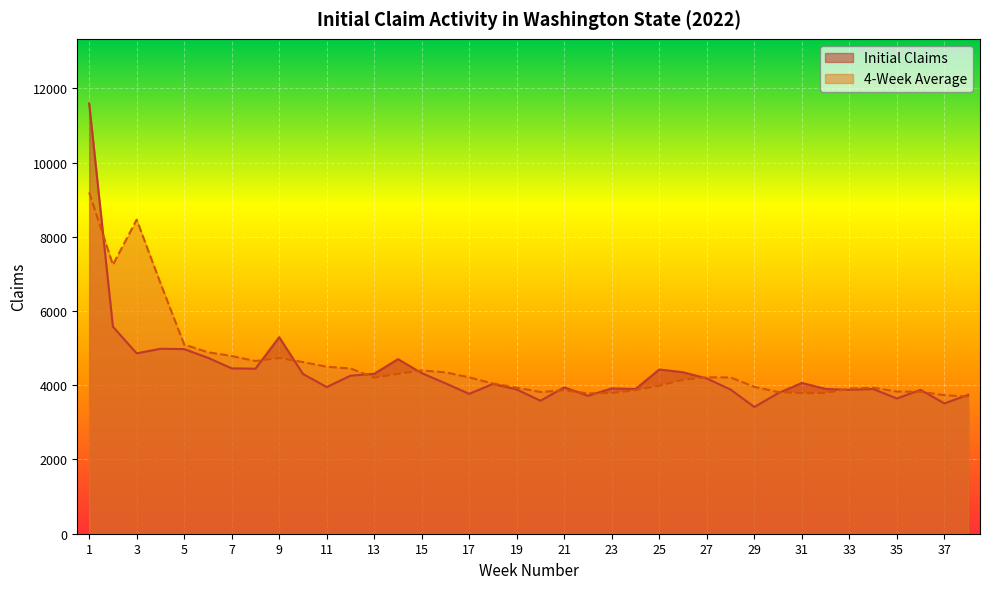

The value of Initial Claims at 9 is 5295.0. True or false?

True